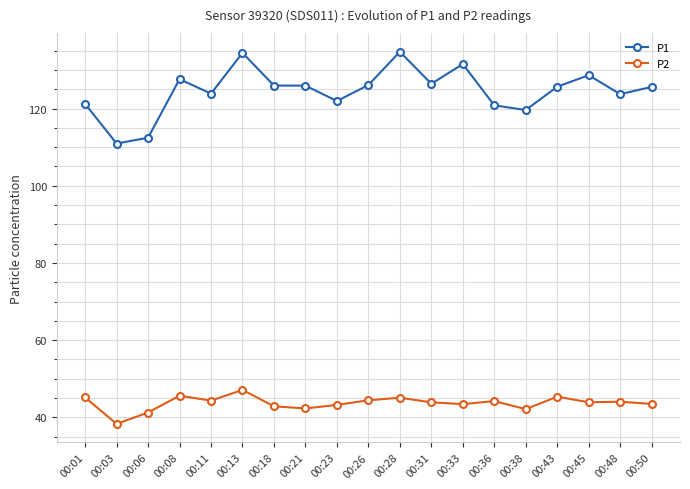

True or false: P2 and P1 cross at least once.

False